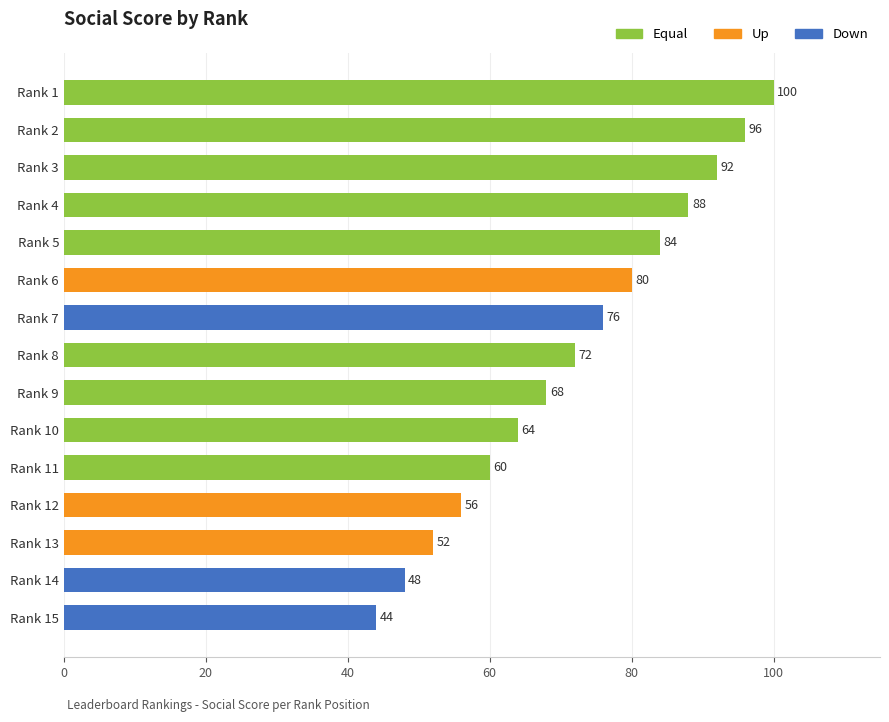

Is it true that the value at Rank 11 is 35?

False